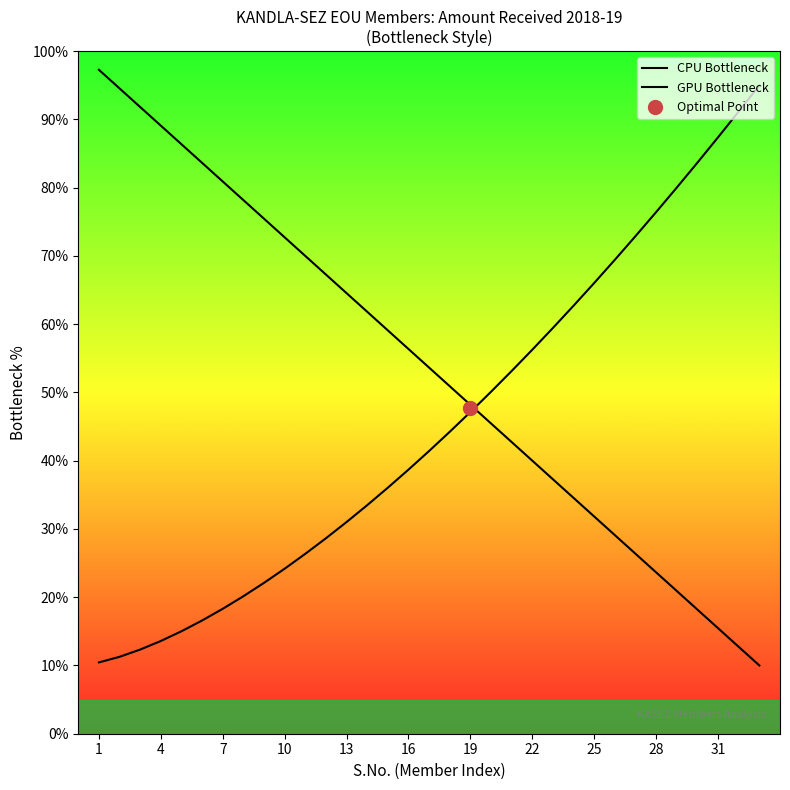

At which category is the sum across all series the highest?

1